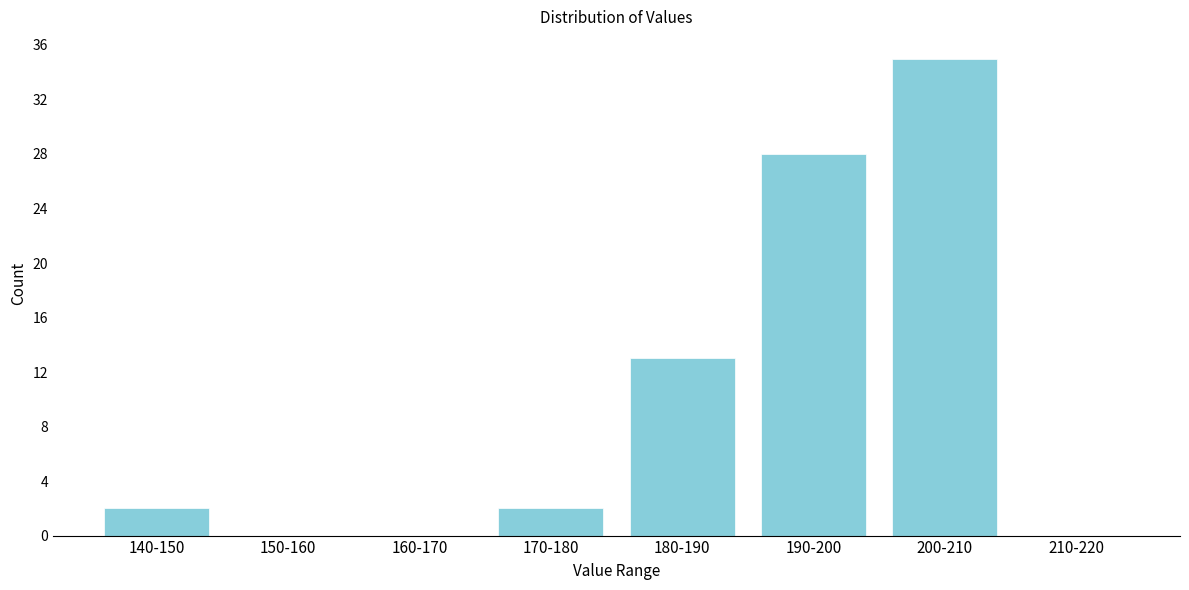

Reading right to left, list all the values displayed in this chart.

210-220=0	200-210=35	190-200=28	180-190=13	170-180=2	160-170=0	150-160=0	140-150=2